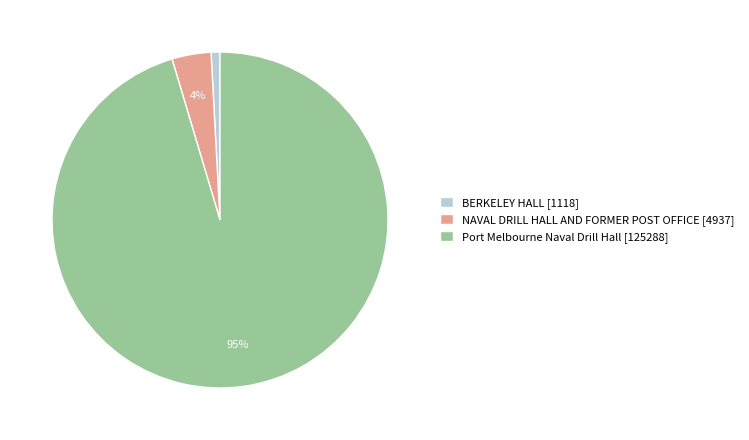

To the nearest percent, what is the average slice percentage?

33%